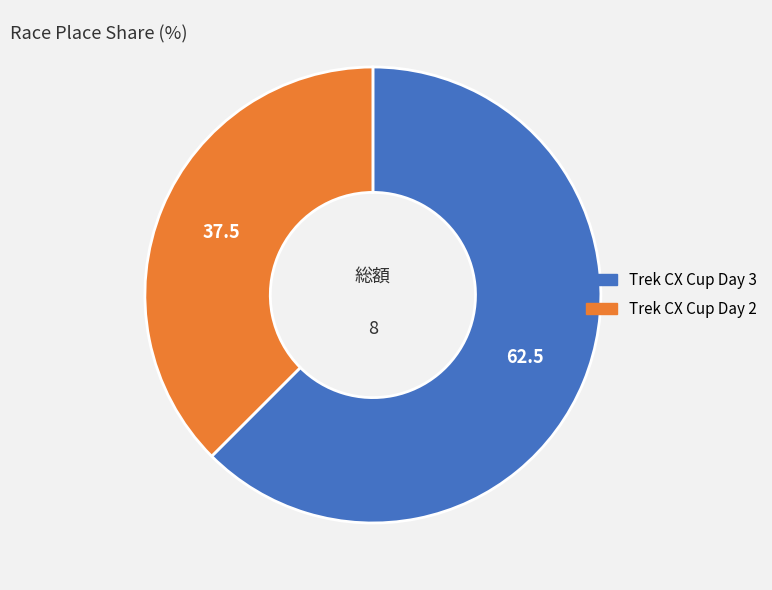

Is the sum of Trek CX Cup Day 3 and Trek CX Cup Day 2 greater than half?

Yes